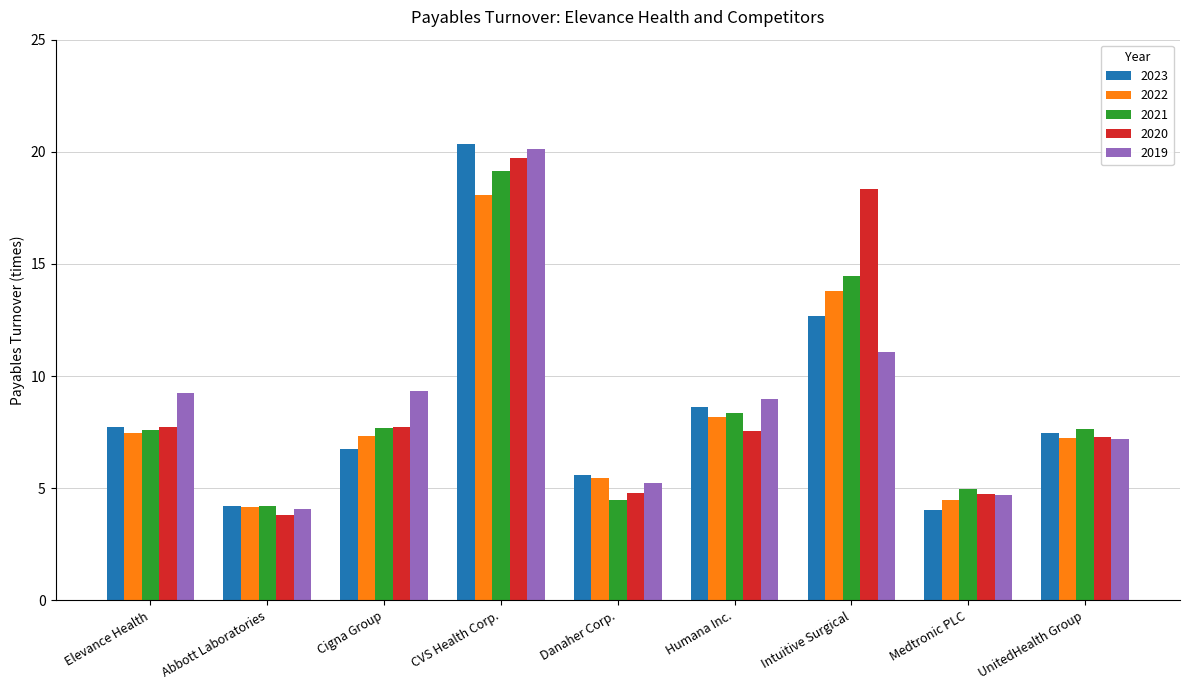

Which category has the lowest value in the 2022 series?

Abbott Laboratories